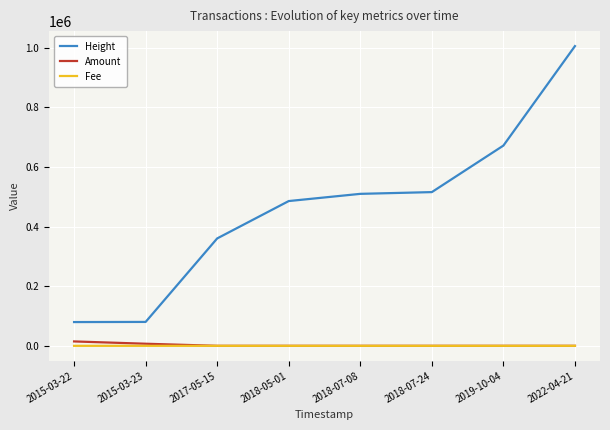

At which category is the sum across all series the highest?

2022-04-21